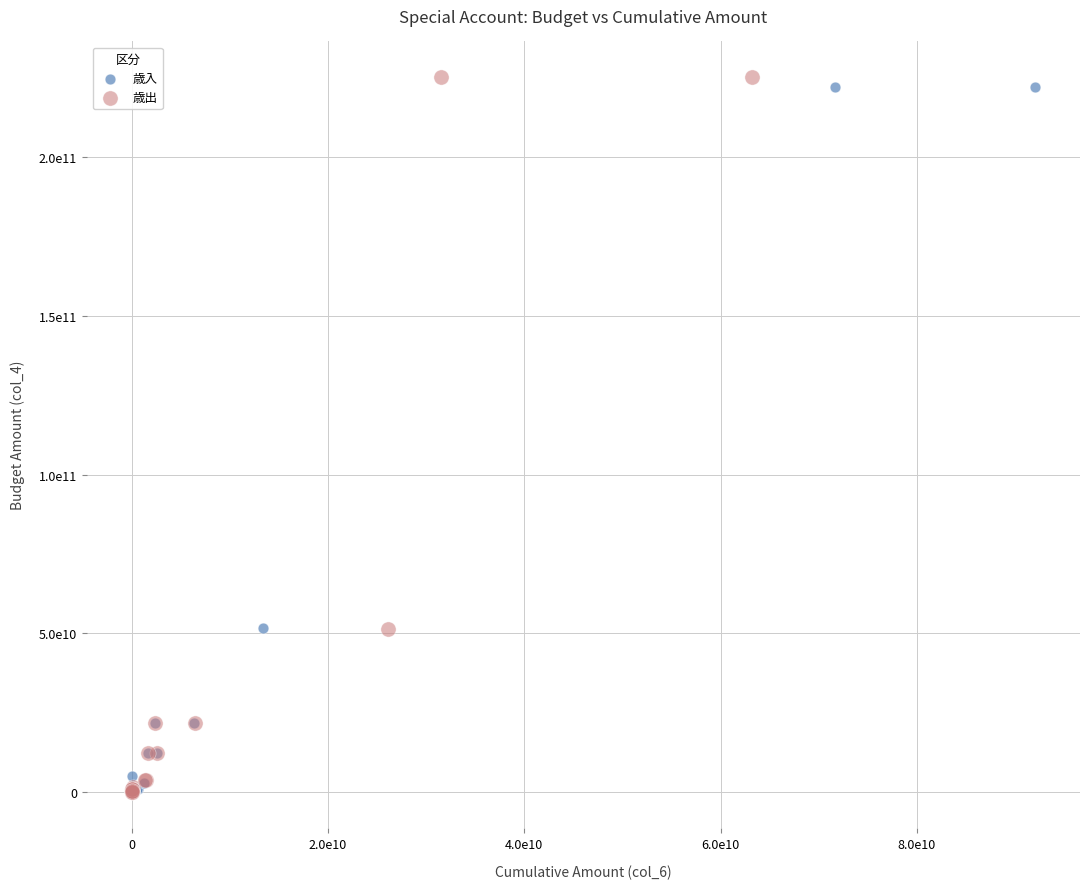

What are all the series names shown in the legend?

歳入, 歳出